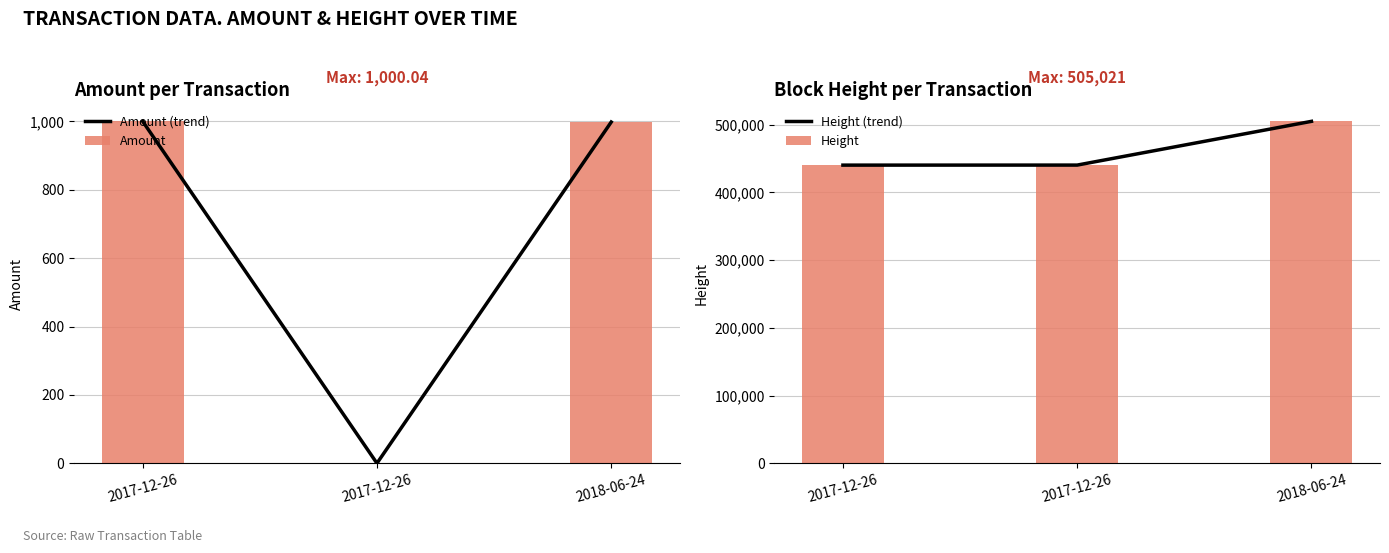

What is the label of the 1st bar from the right?

2018-06-24